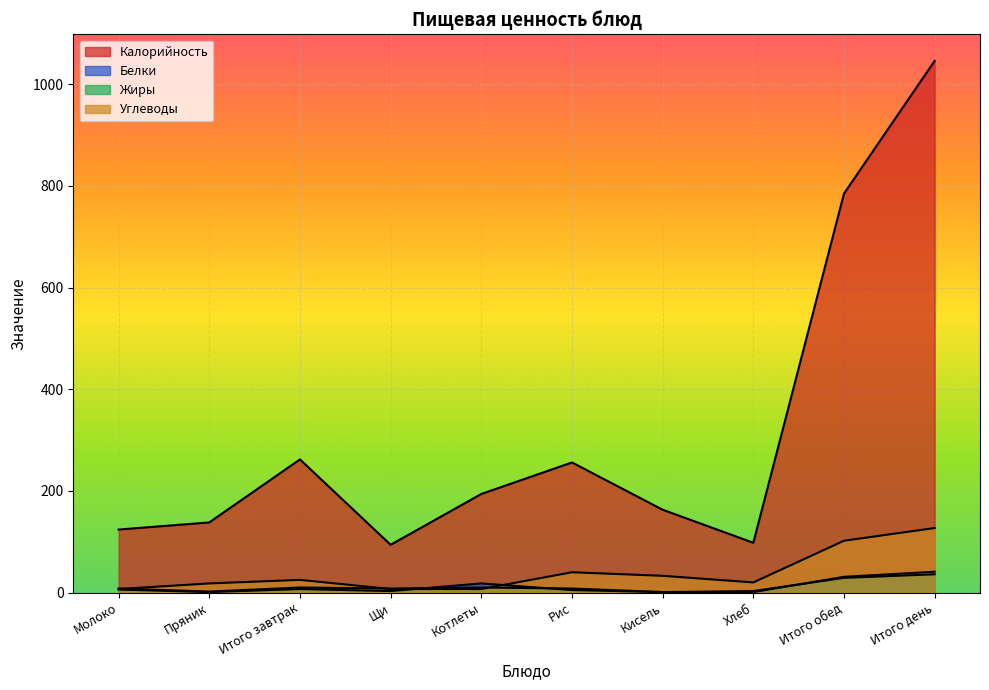

At which label does Калорийность first exceed 194?

Итого завтрак